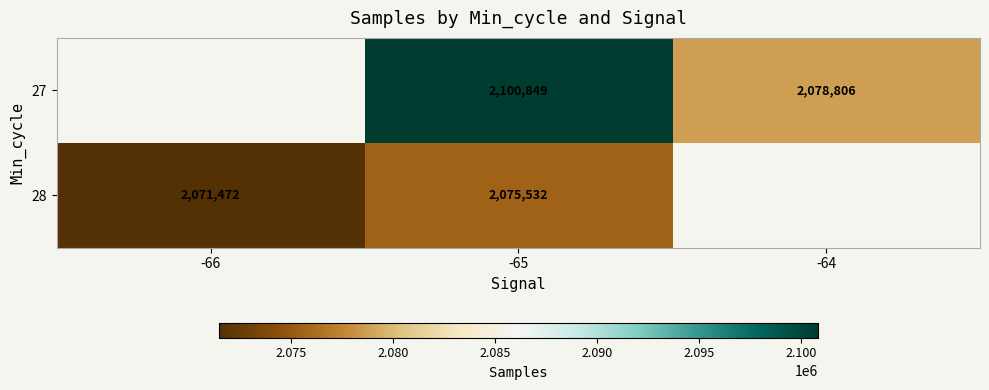

At -65, list the series in order from smallest to largest.

28, 27